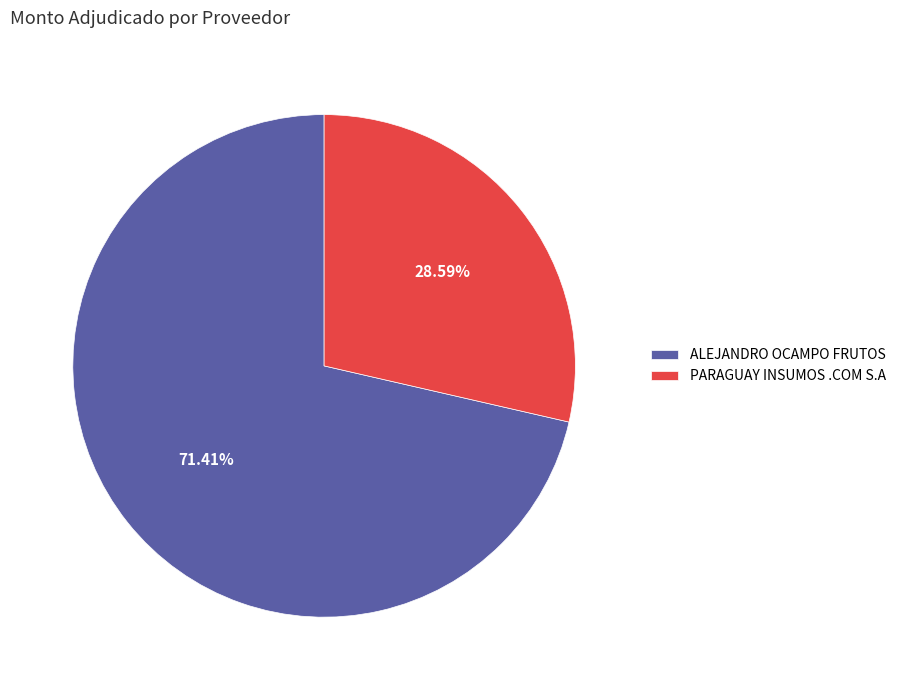

Is there a majority slice in this chart?

Yes